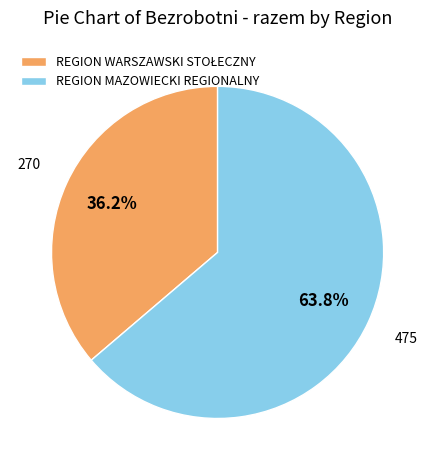

Which category has the biggest portion of the pie?

REGION MAZOWIECKI REGIONALNY